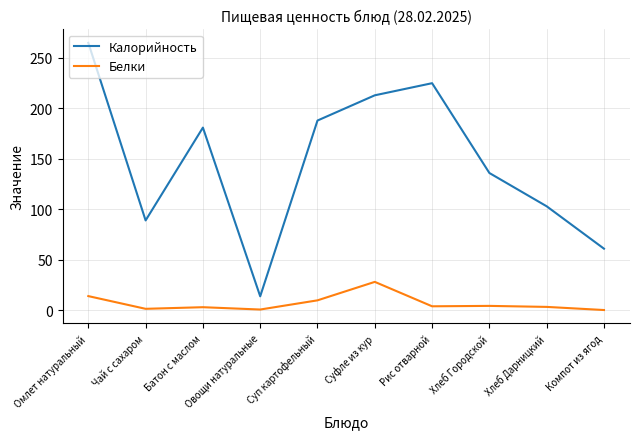

How many lines are shown in the chart?

2